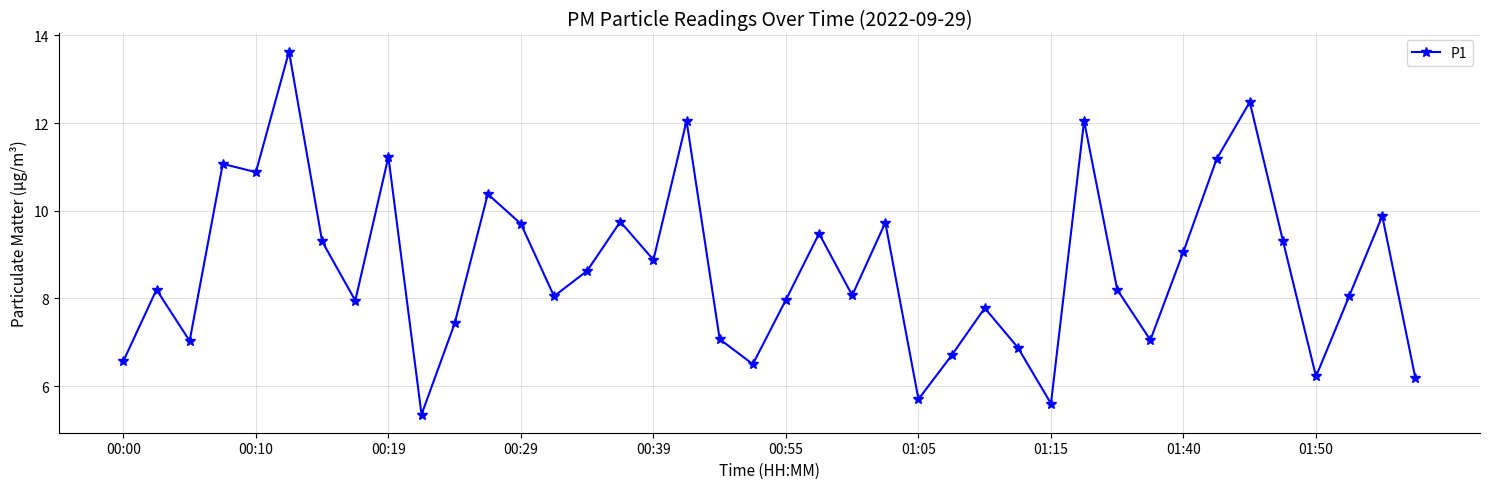

How many interior local peaks (higher than both neighbors) does the data have?

13